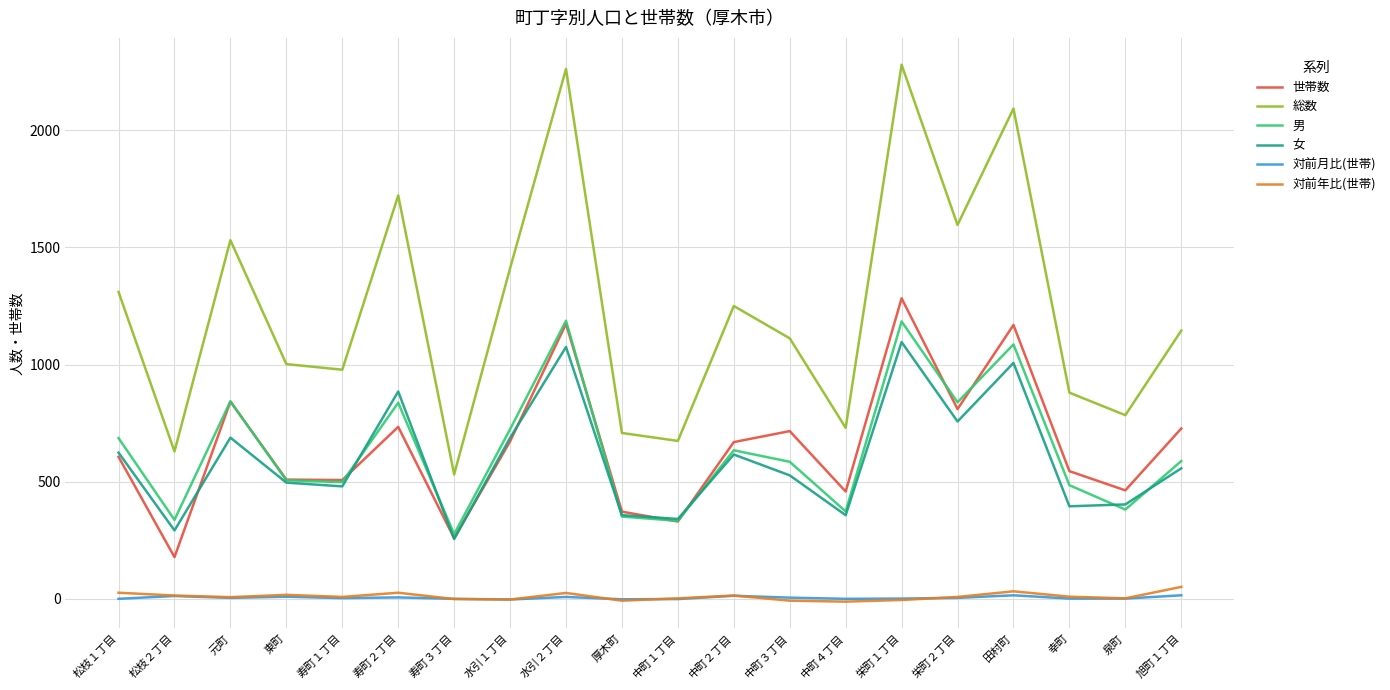

Which series has the largest range (max minus min)?

総数